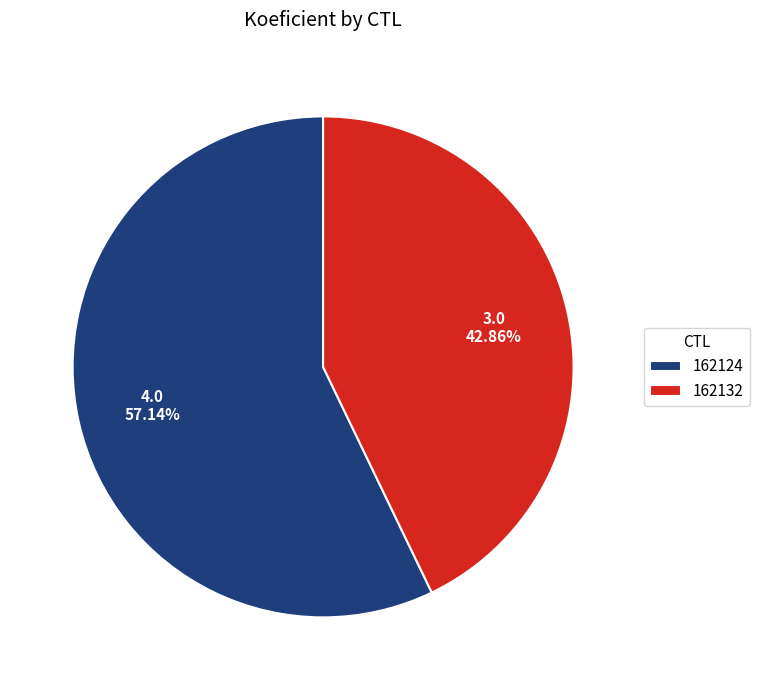

To the nearest percent, what percentage of the pie is 162132?

43%